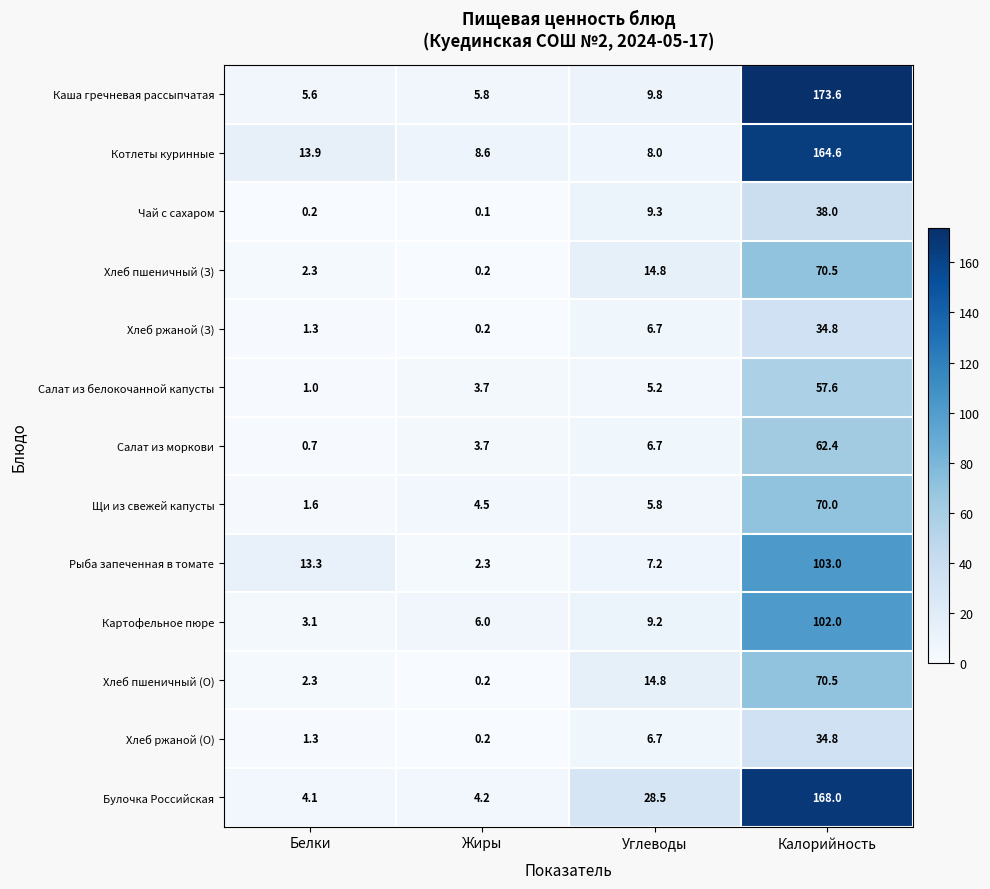

At which category is the sum across all series the highest?

Калорийность